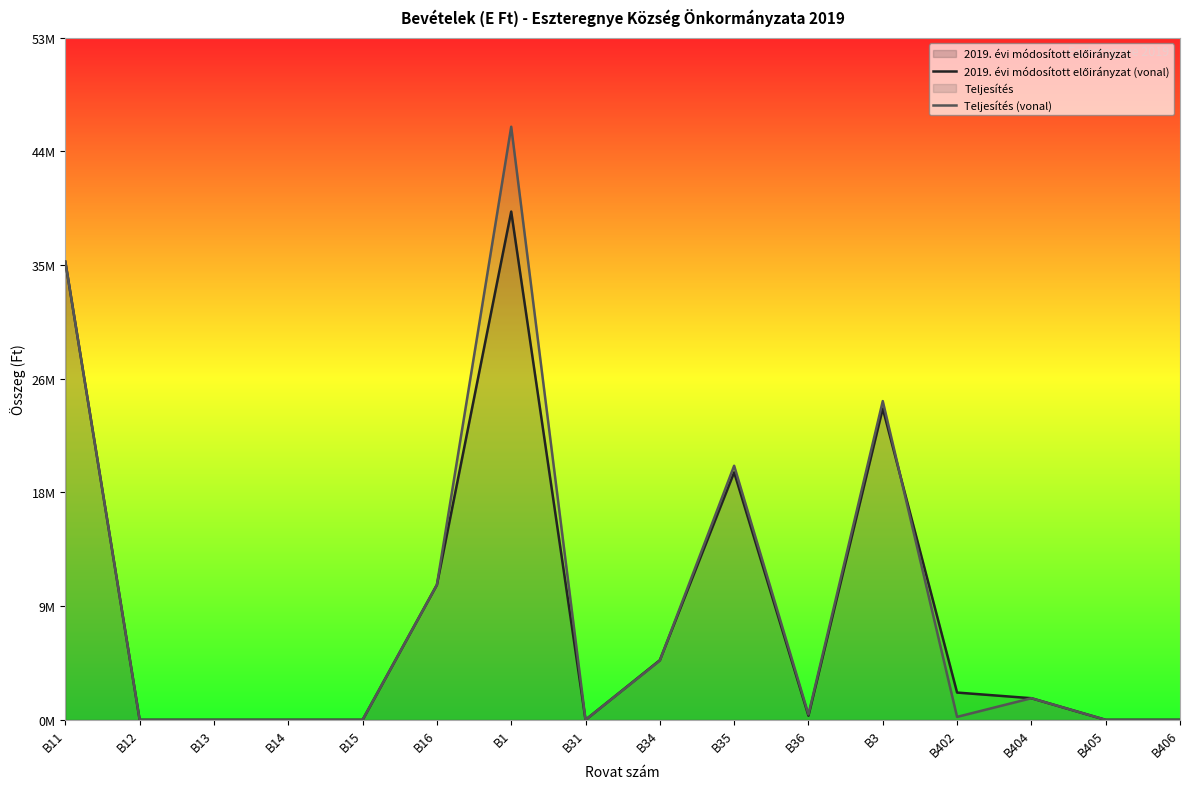

At B402, list the series in order from largest to smallest.

2019. évi módosított előirányzat (vonal), Teljesítés (vonal)